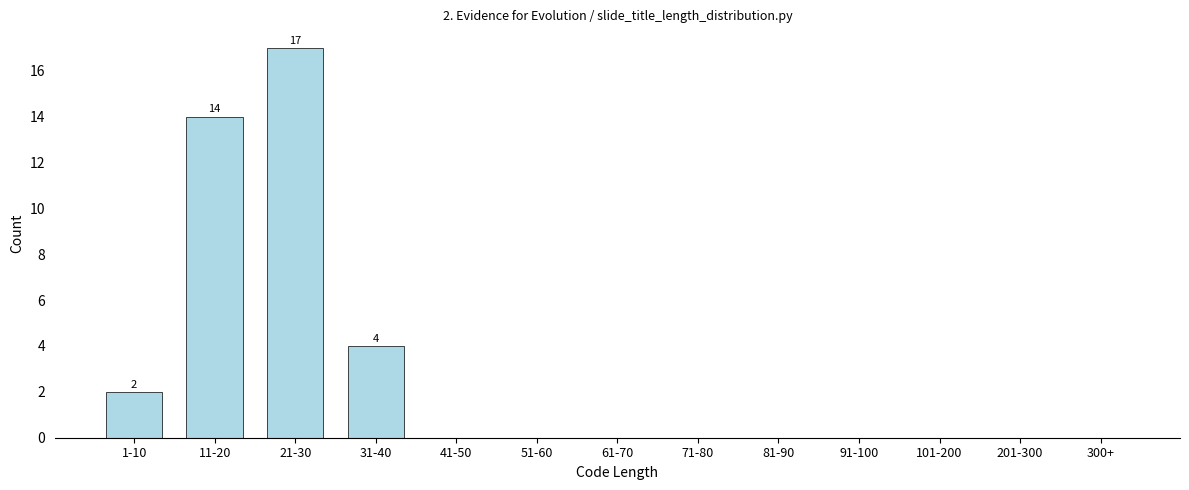

Reading left to right, transcribe all the data shown in this chart.

1-10=2	11-20=14	21-30=17	31-40=4	41-50=0	51-60=0	61-70=0	71-80=0	81-90=0	91-100=0	101-200=0	201-300=0	300+=0